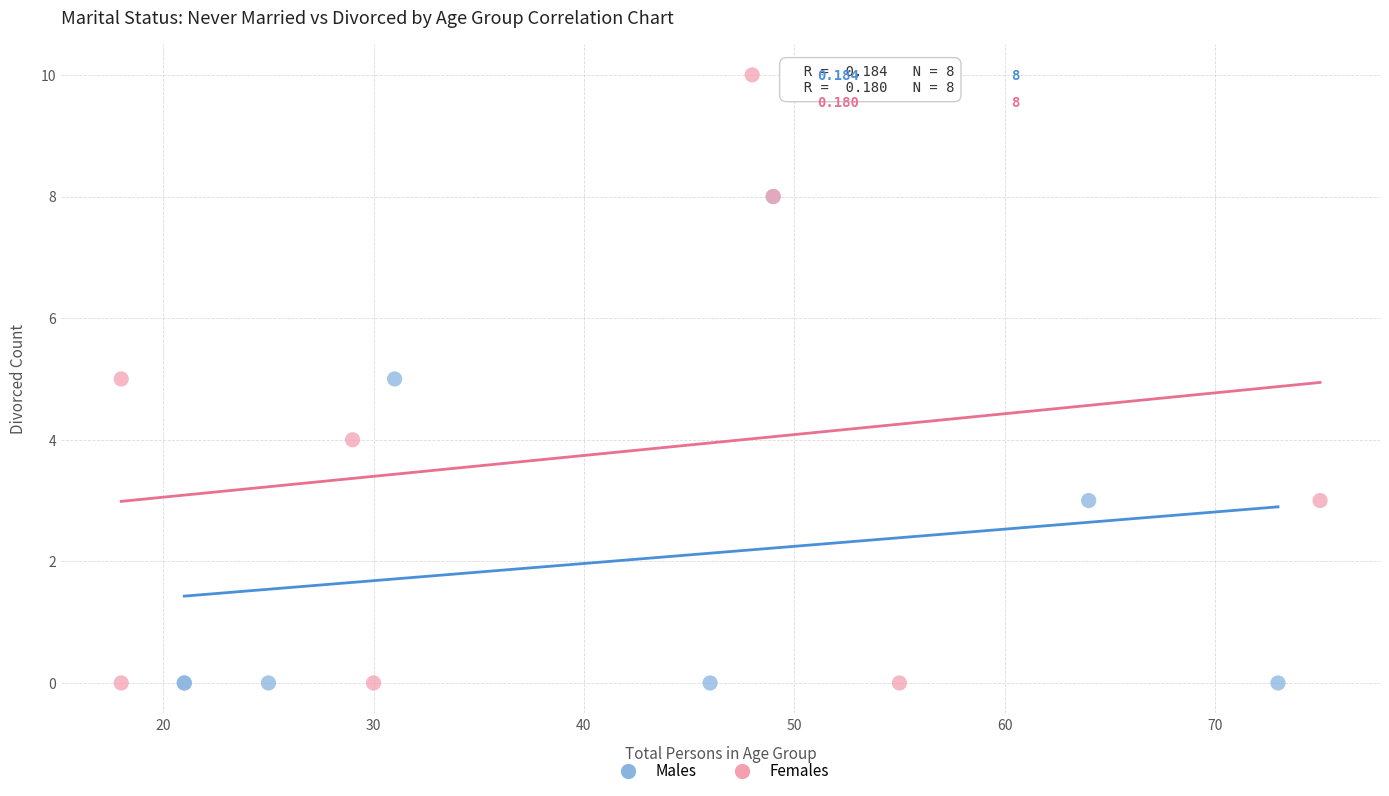

What are all the series names shown in the legend?

Males, Females